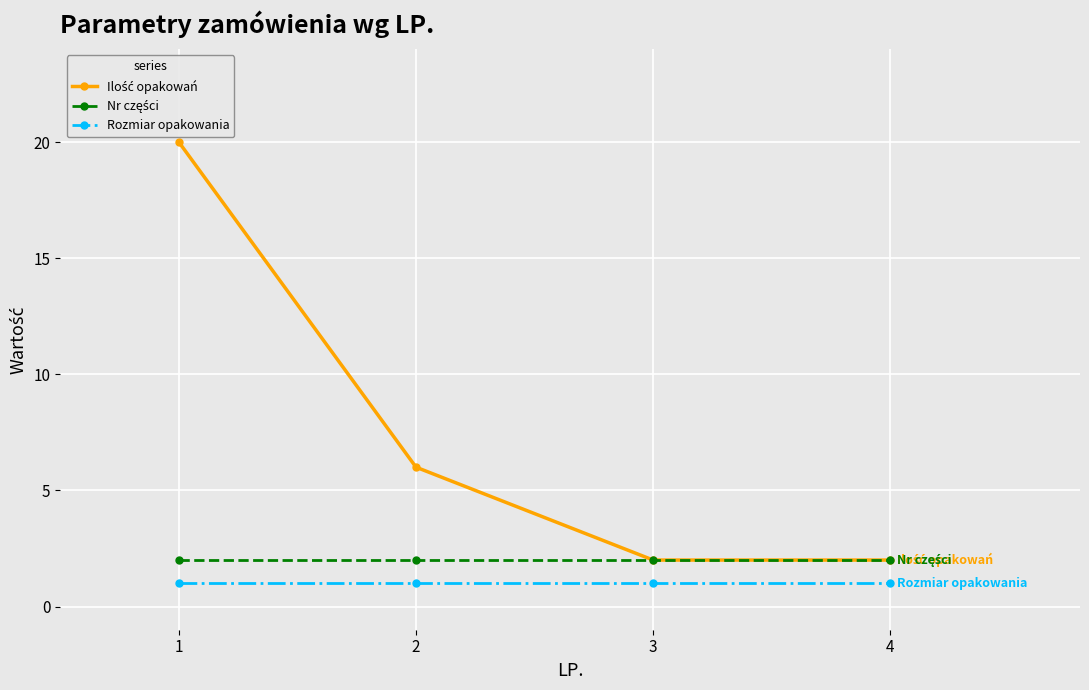

How many lines are shown in the chart?

3